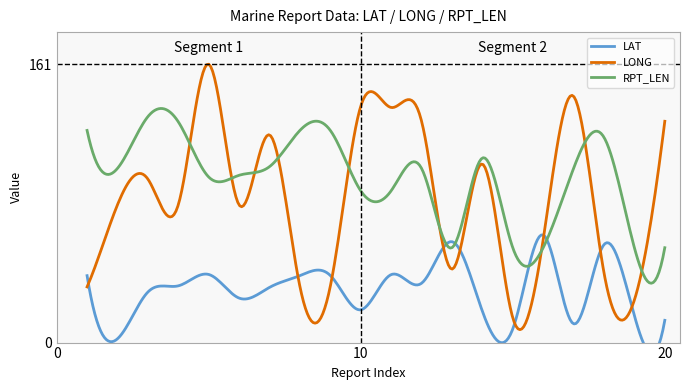

Reading left to right, extract all data points from this chart.

LAT: 1=38.8	2=2.2	3=29.3	4=32.9	5=39.5	6=25.8	7=32.0	8=38.8	9=38.9	10=19.0	11=39.4	12=34.4	13=58.5	14=18.2	15=7.9	16=62.4	17=10.9	18=56.8	19=15.6	20=12.9
LONG: 1=32.3	2=79.9	3=94.8	4=79.9	5=161.4	6=79.8	7=120.4	8=32.5	9=32.7	10=137.0	11=136.3	12=128.4	13=42.6	14=103.5	15=14.4	16=59.6	17=142.8	18=40.5	19=24.7	20=128.3
RPT_LEN: 1=123.0	2=101.0	3=131.0	4=128.0	5=96.0	6=97.0	7=102.0	8=123.0	9=123.0	10=88.0	11=88.0	12=101.0	13=55.0	14=107.0	15=55.0	16=55.0	17=101.0	18=119.0	19=55.0	20=55.0